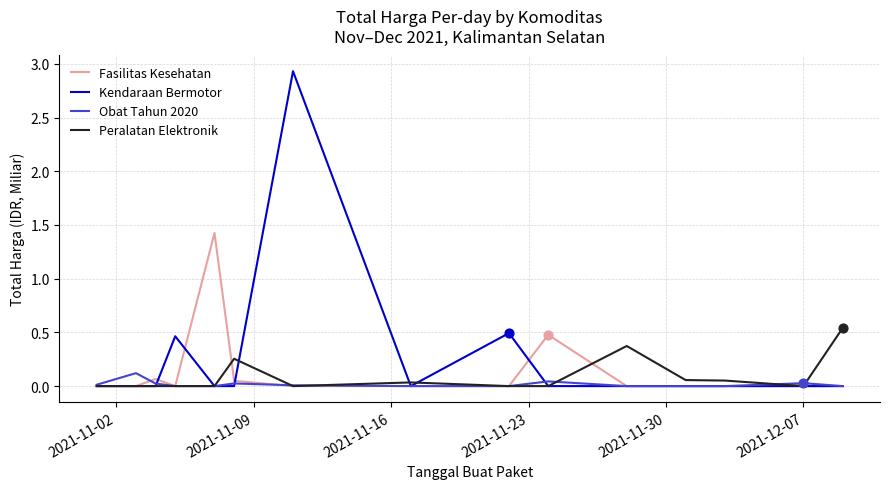

Which series has the widest spread of values?

Kendaraan Bermotor